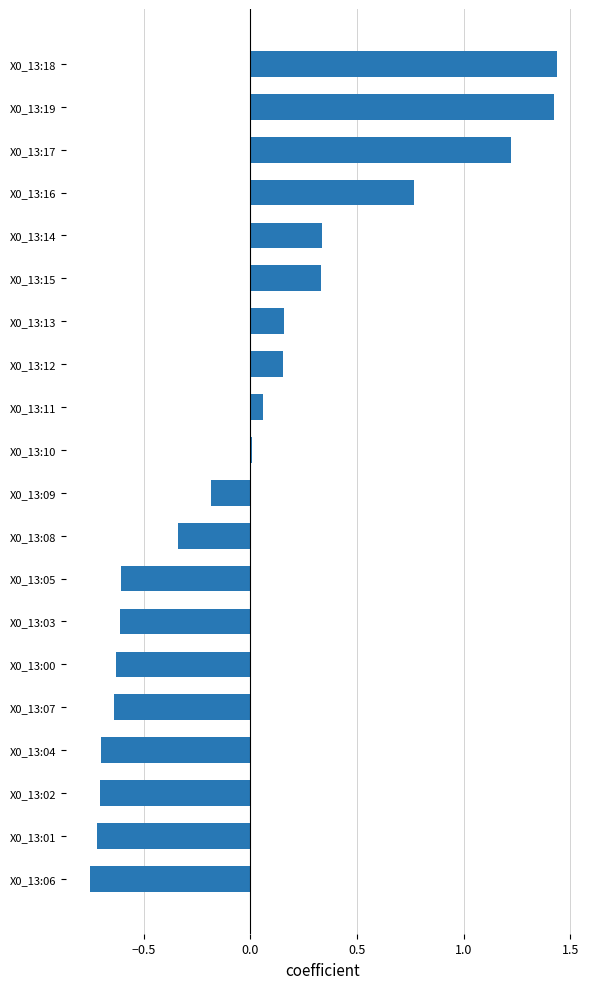

What is the change in value from X0_13:04 to X0_13:08?

+0.4